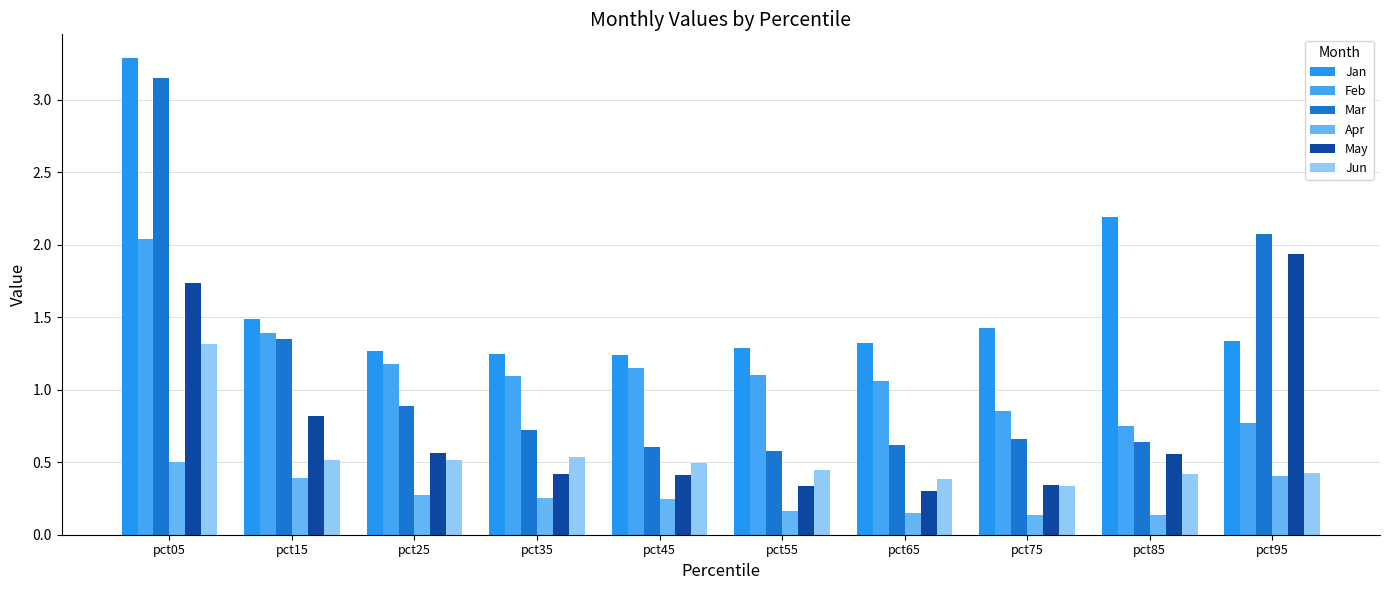

Reading left to right, transcribe all the data shown in this chart.

Jan: 3.3	1.5	1.3	1.2	1.2	1.3	1.3	1.4	2.2	1.3
Feb: 2.0	1.4	1.2	1.1	1.1	1.1	1.1	0.9	0.8	0.8
Mar: 3.2	1.3	0.9	0.7	0.6	0.6	0.6	0.7	0.6	2.1
Apr: 0.5	0.4	0.3	0.3	0.2	0.2	0.1	0.1	0.1	0.4
May: 1.7	0.8	0.6	0.4	0.4	0.3	0.3	0.3	0.6	1.9
Jun: 1.3	0.5	0.5	0.5	0.5	0.4	0.4	0.3	0.4	0.4